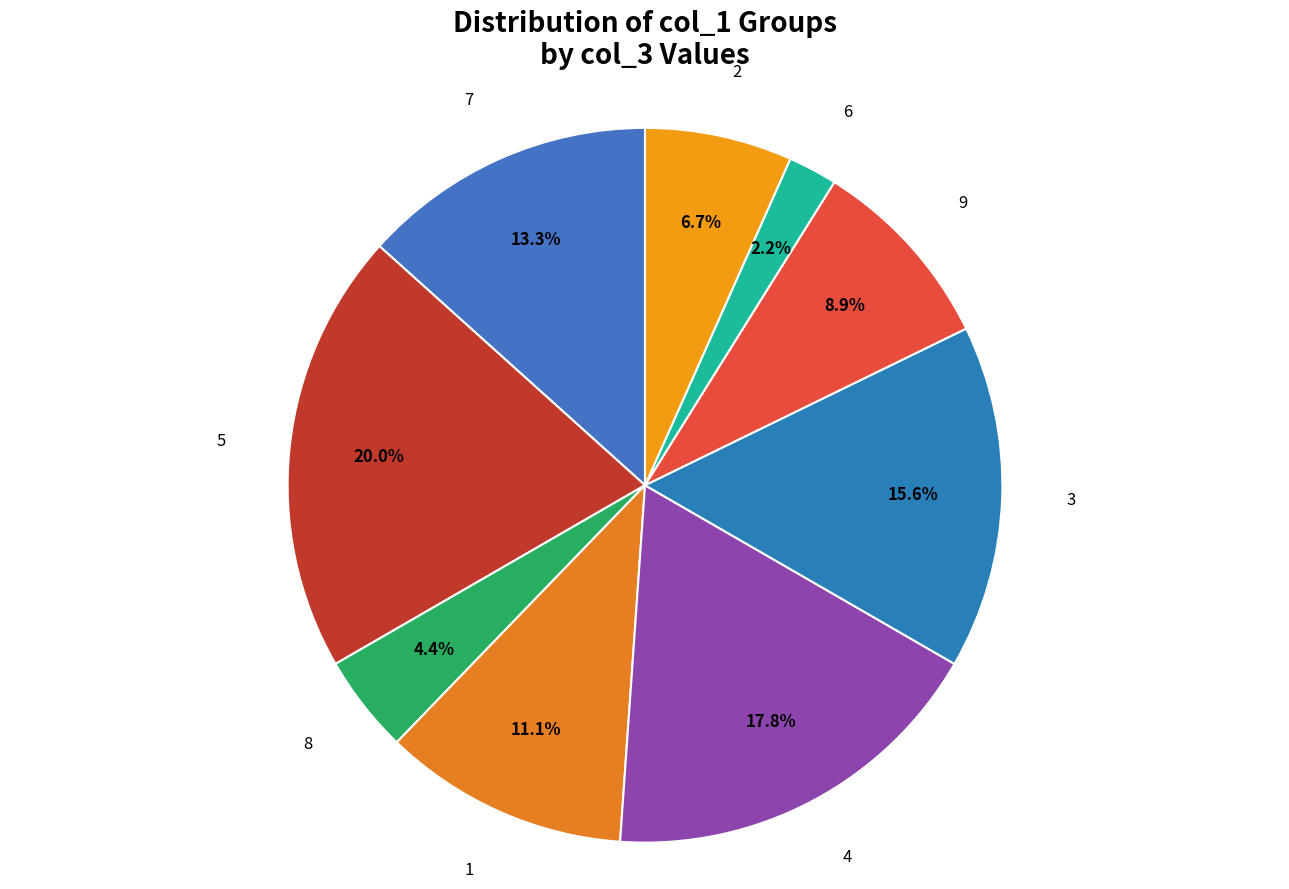

Combined, do 3 and 2 account for over 50%?

No